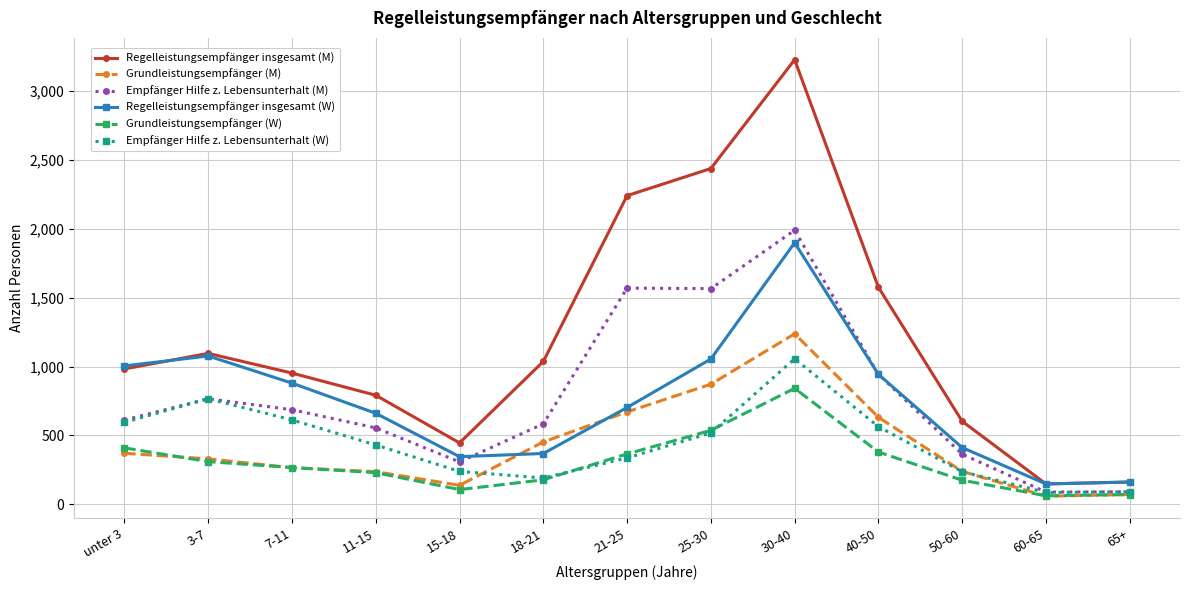

True or false: Grundleistungsempfänger (W) and Regelleistungsempfänger insgesamt (M) intersect in this chart.

False